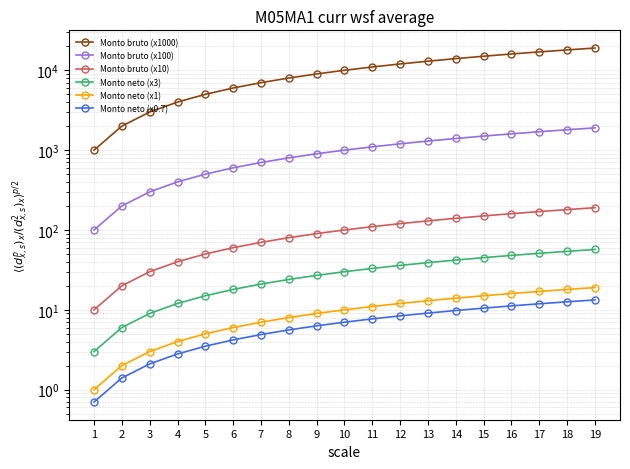

Does the chart have visible grid lines?

Yes